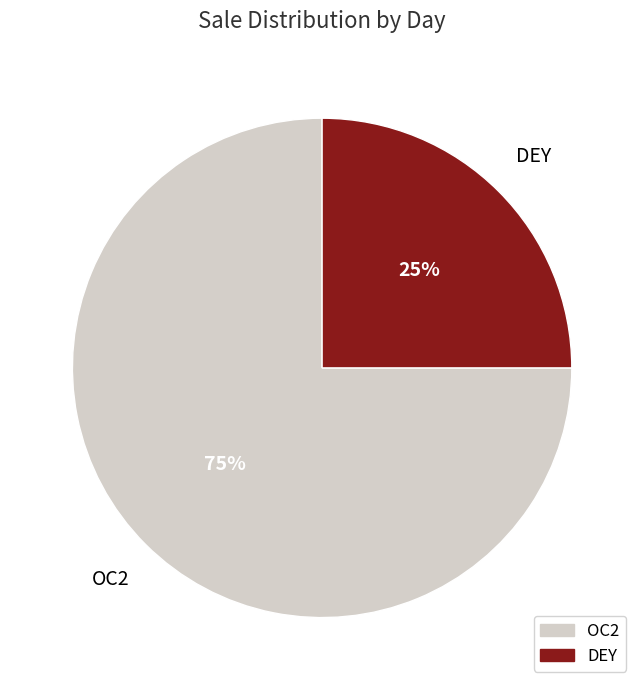

Is there any slice that represents more than half of the pie?

Yes